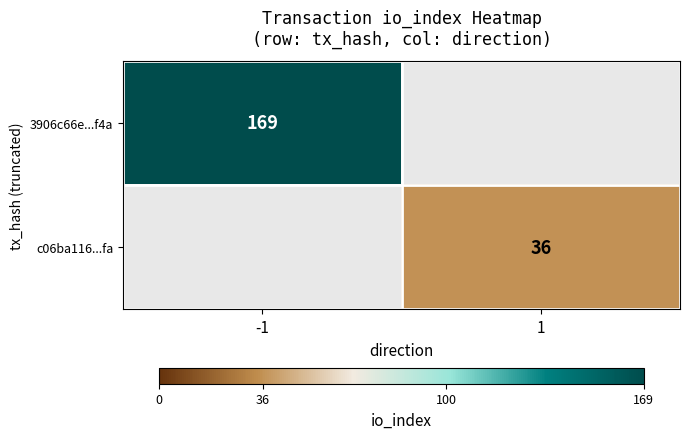

True or false: 3906c66e...f4a has a value of 220 at -1.

False